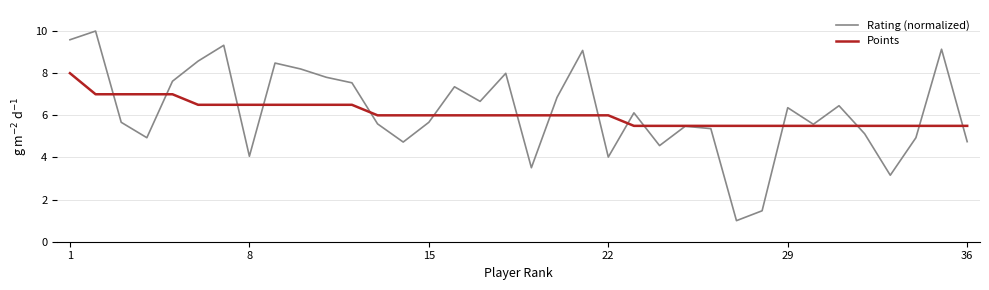

How many interior local peaks does the Rating (normalized) series have?

11